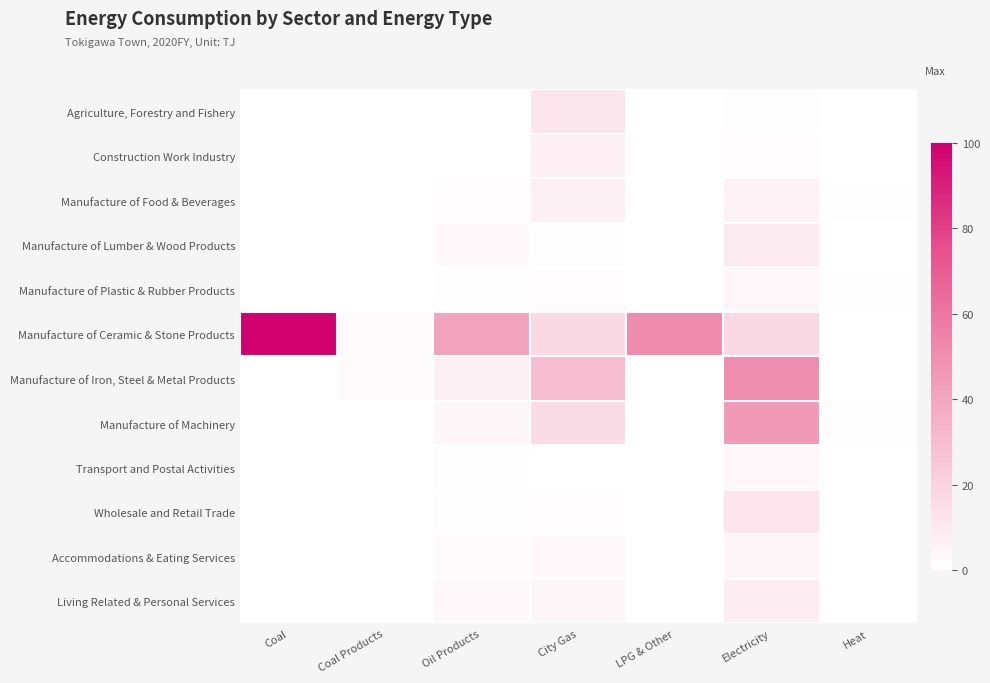

Which series has the widest spread of values?

Manufacture of Ceramic & Stone Products